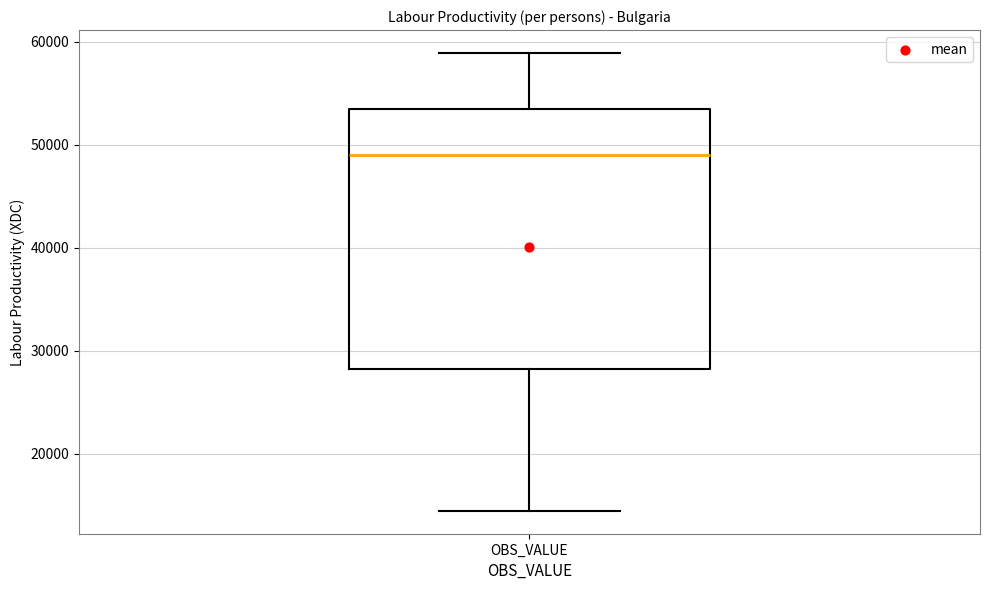

Where is the lower edge of the box for OBS_VALUE on the y-axis? The values are not printed on the chart, so give them approximately, as read against the axis.

28000